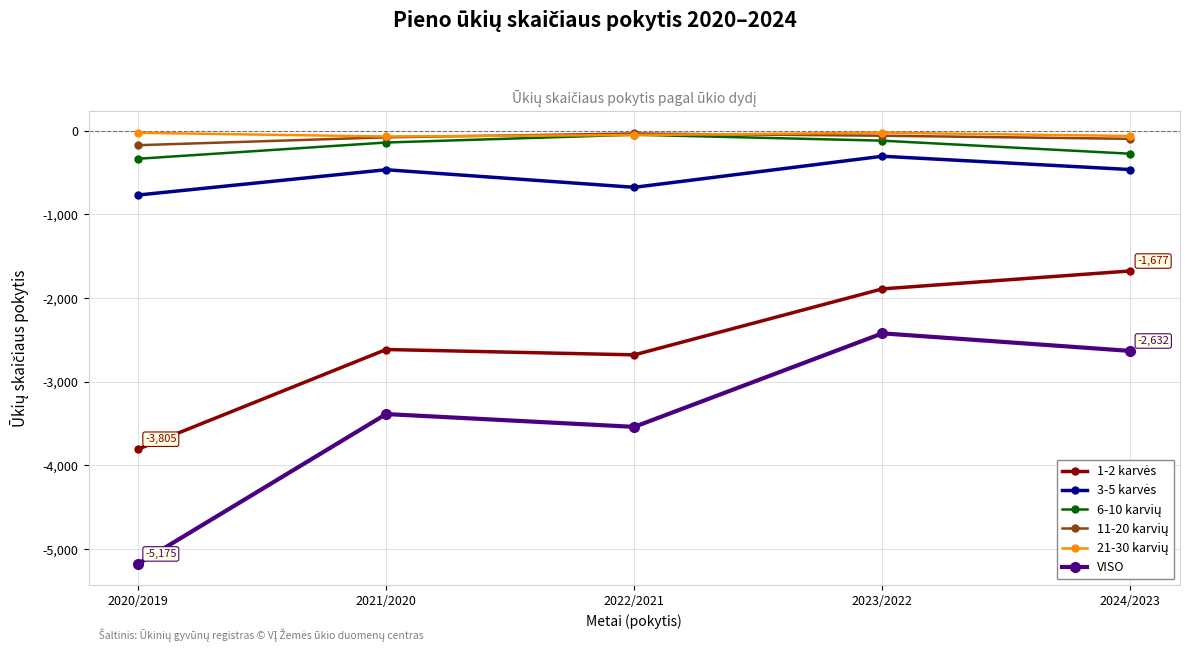

True or false: VISO has more than 0 interior local peaks.

True